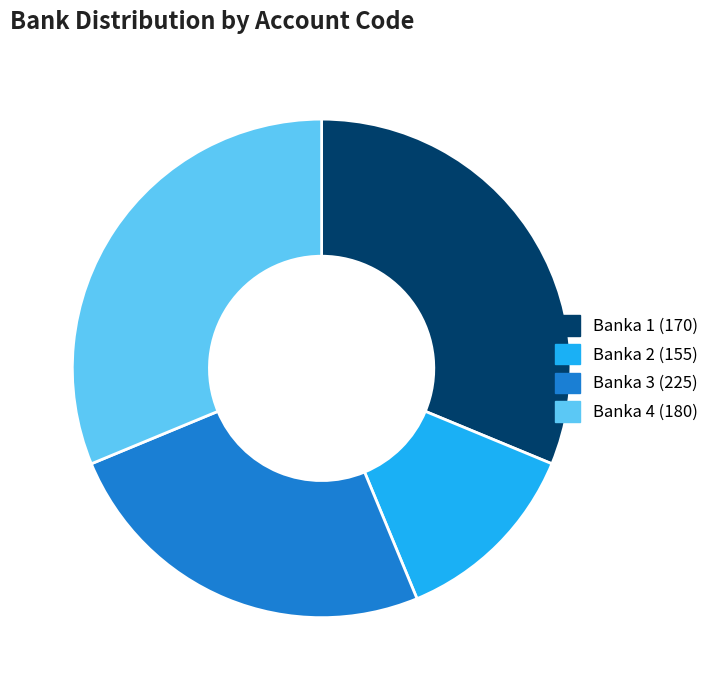

Which slice is the smallest?

Banka 2 (155)